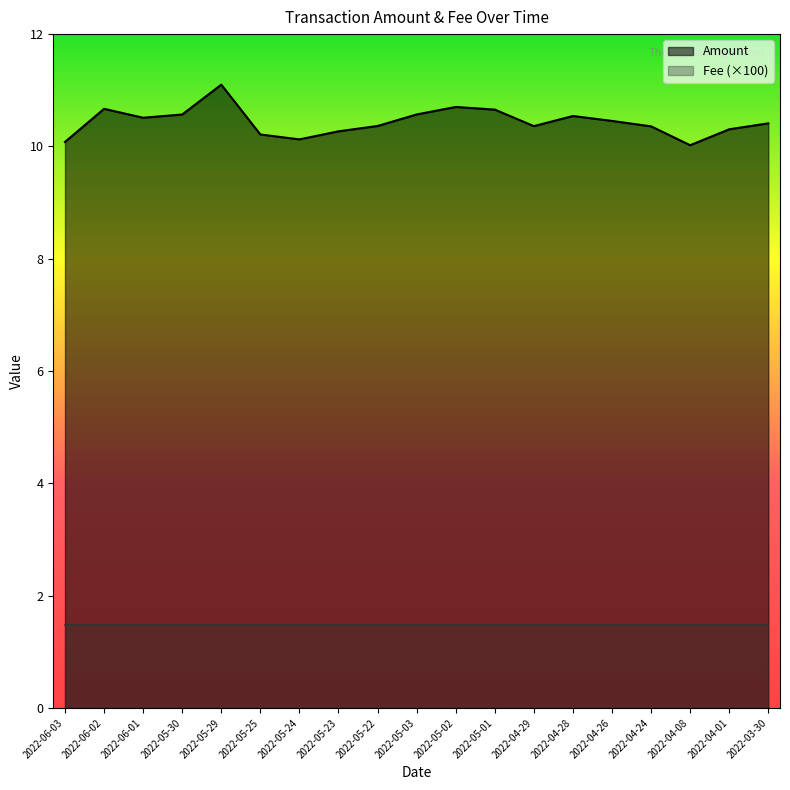

Which label corresponds to the largest value in the chart?

2022-05-29